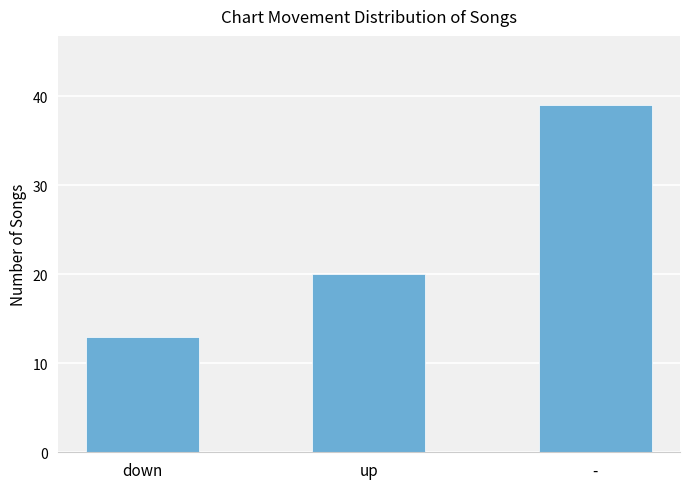

How many bars are there in total?

3